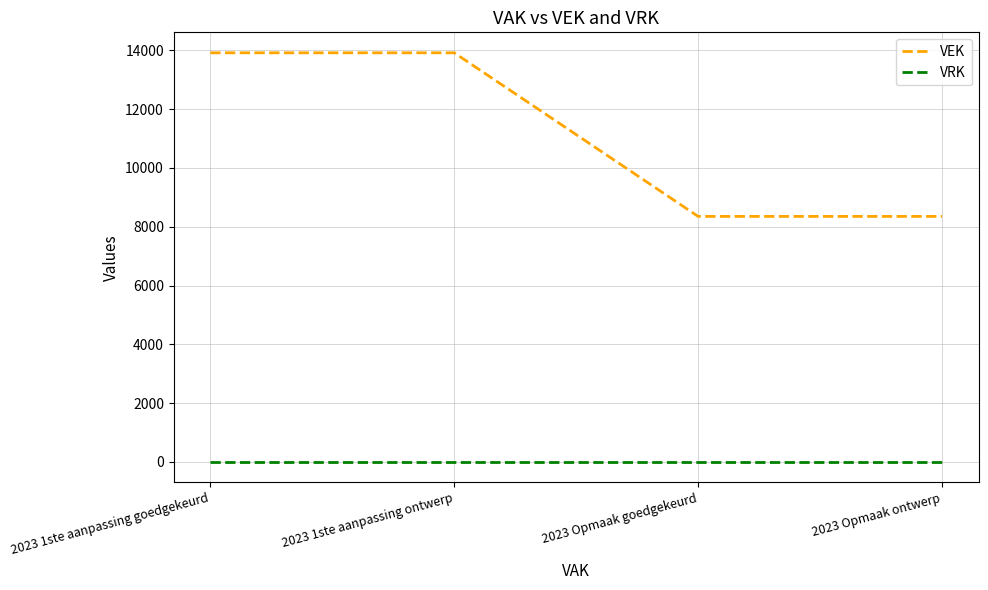

True or false: VEK has more than 2 interior local peaks.

False